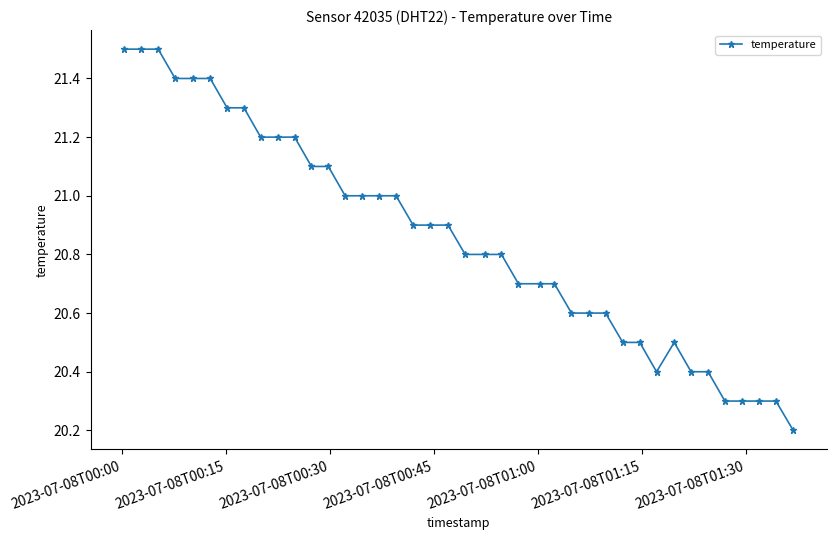

What is the sum of all values?

834.2